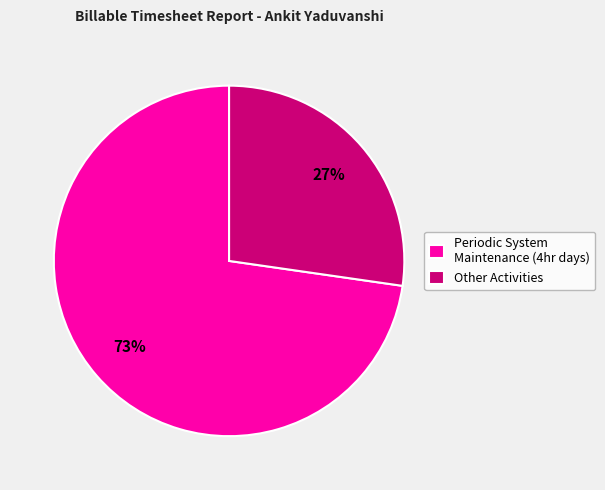

What percentage is the Other Activities slice, to the nearest percent?

27%